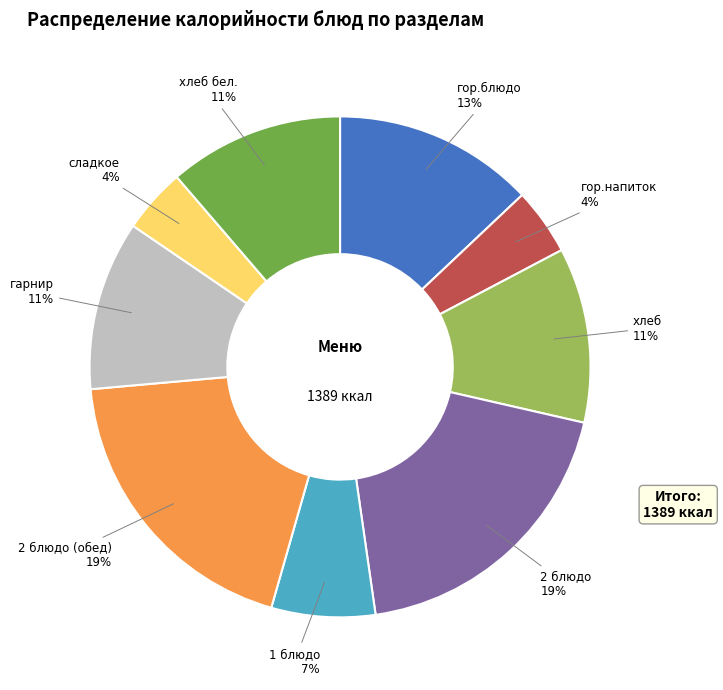

Count the number of slices in the pie.

9